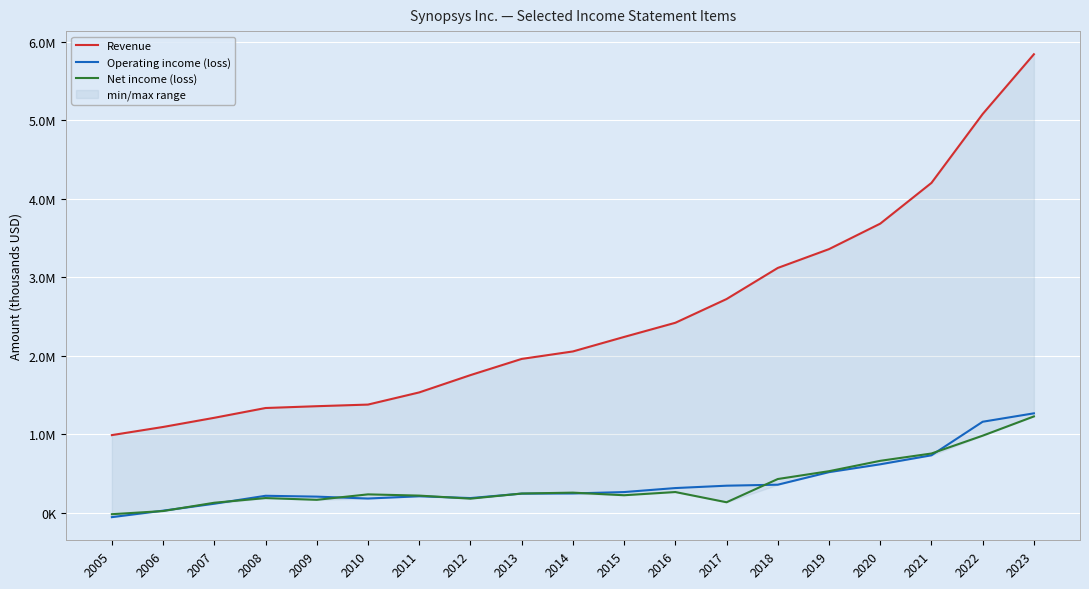

Between 2007 and 2010, which series saw the biggest shift?

Revenue